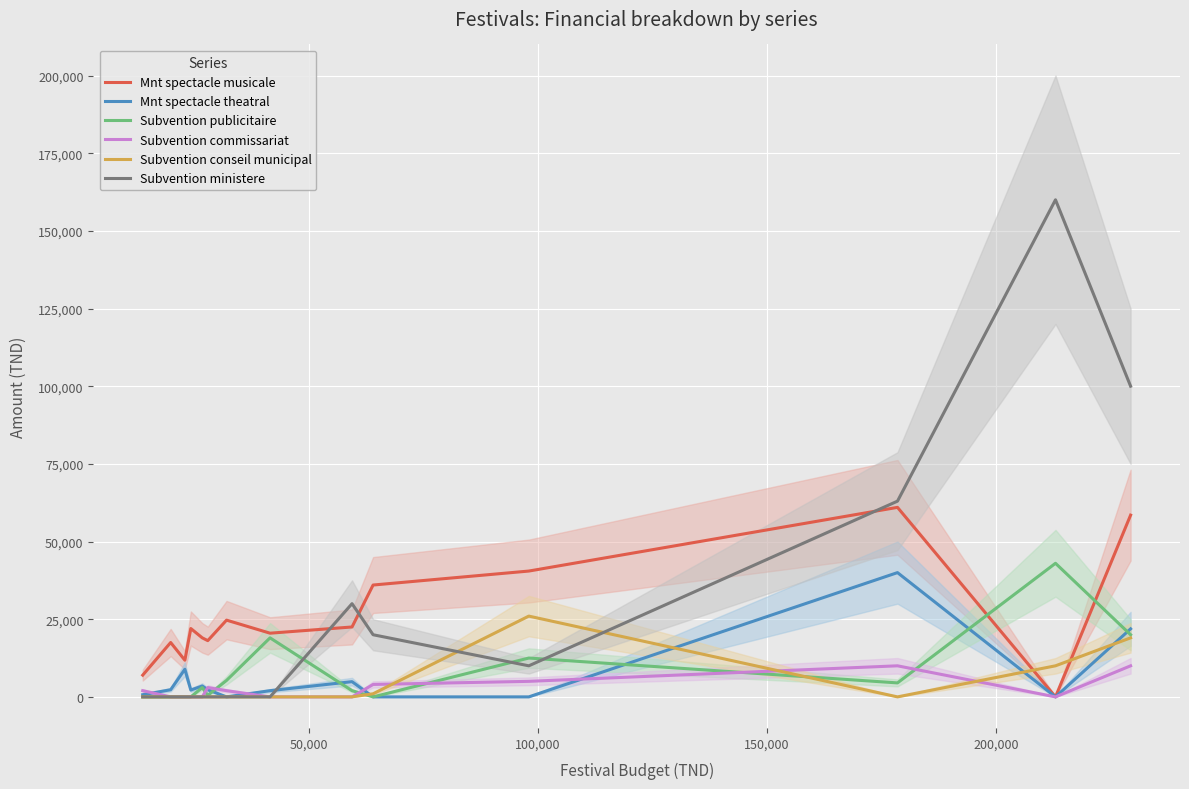

Reading right to left, what are all the values shown in this chart?

Mnt spectacle musicale: 58500	0	61000	40500	36000	22500	20500	24700	18100	19000	22000	11800	17500	7000
Mnt spectacle theatral: 21900	0	40000	0	0	4900	2000	0	2300	3500	2200	8900	2300	700
Subvention publicitaire: 20000	43000	4500	12500	0	2000	19000	5300	500	3000	0	0	0	0
Subvention commissariat: 10000	0	10000	5000	4000	0	0	2000	3000	0	0	0	0	2000
Subvention conseil municipal: 19000	10000	0	26000	1000	0	0	0	0	0	0	0	0	0
Subvention ministere: 100000	160000	63000	10000	20000	30000	0	0	0	0	0	0	0	0